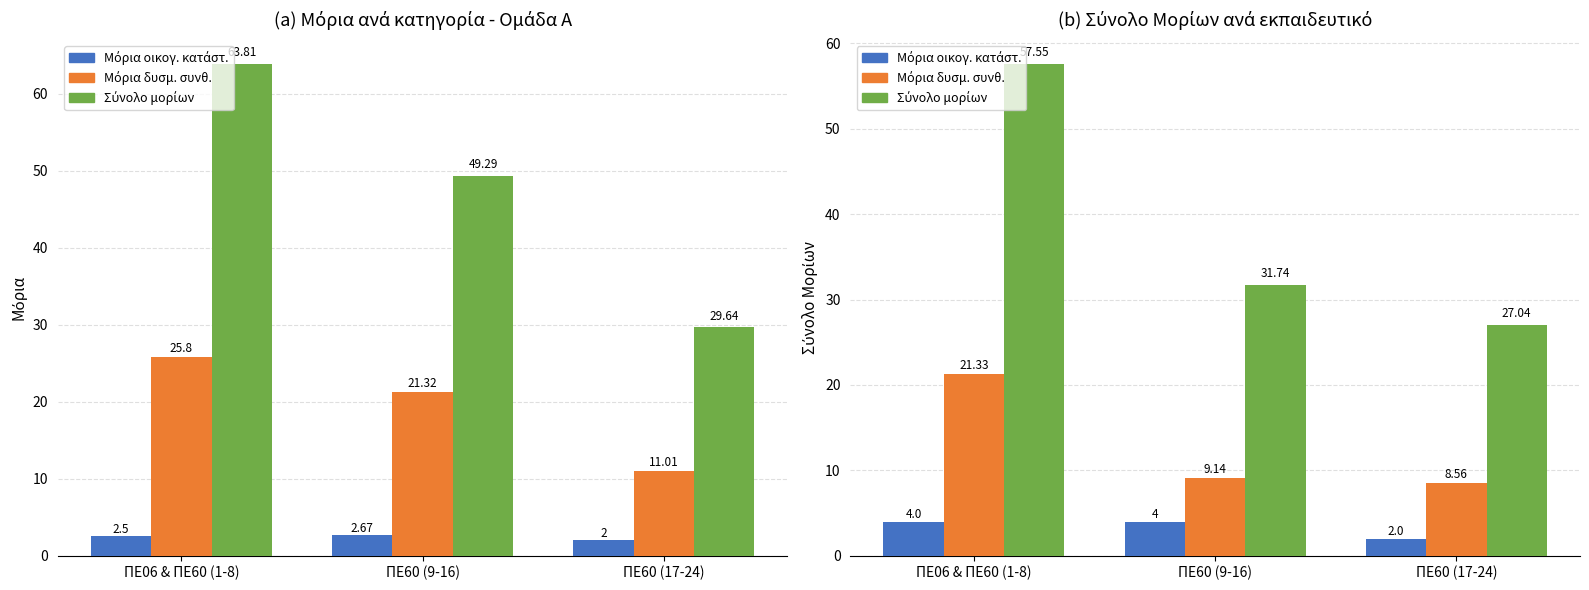

Which series has the widest spread of values?

Σύνολο μορίων